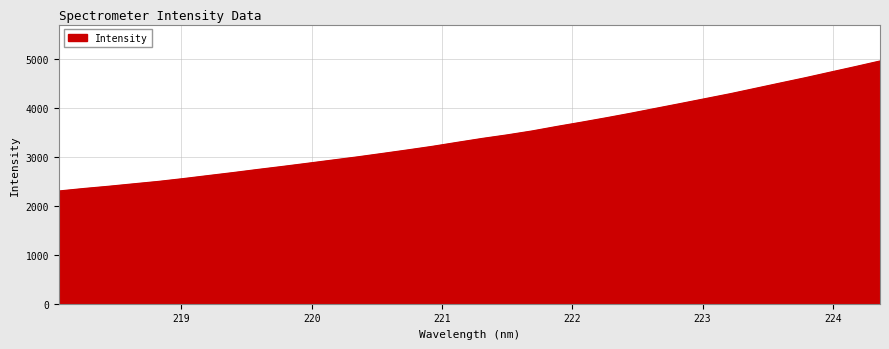

What is the difference between the maximum and minimum values?

2660.0